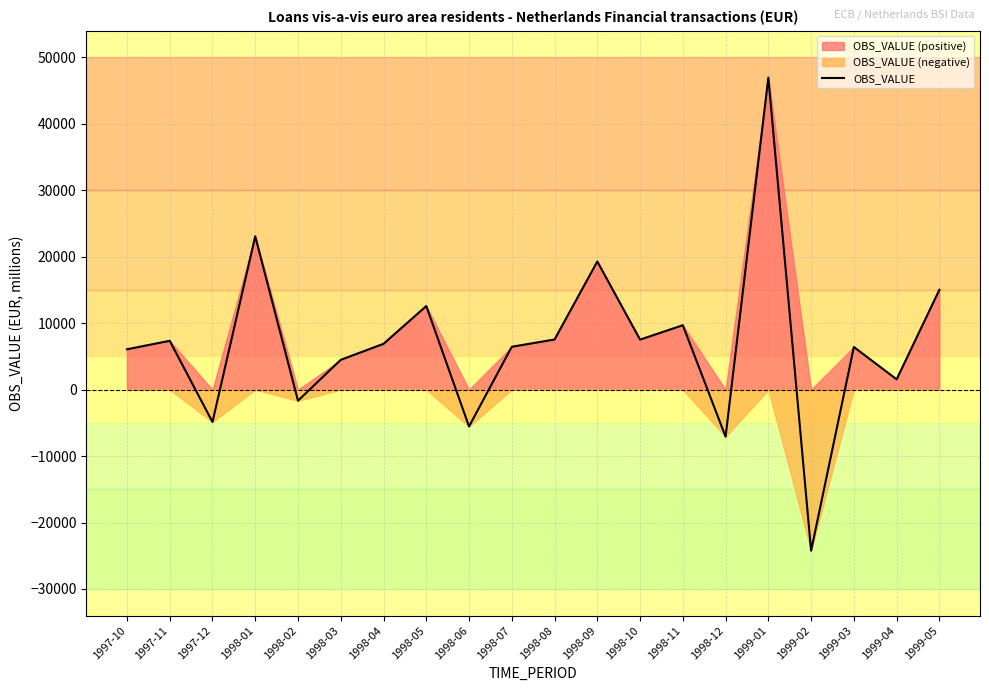

Is it true that the value at 1998-06 is -1311.3?

False